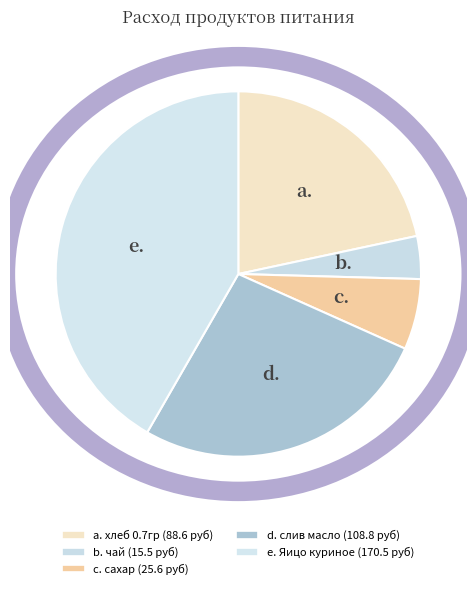

How many segments does this pie chart have?

5